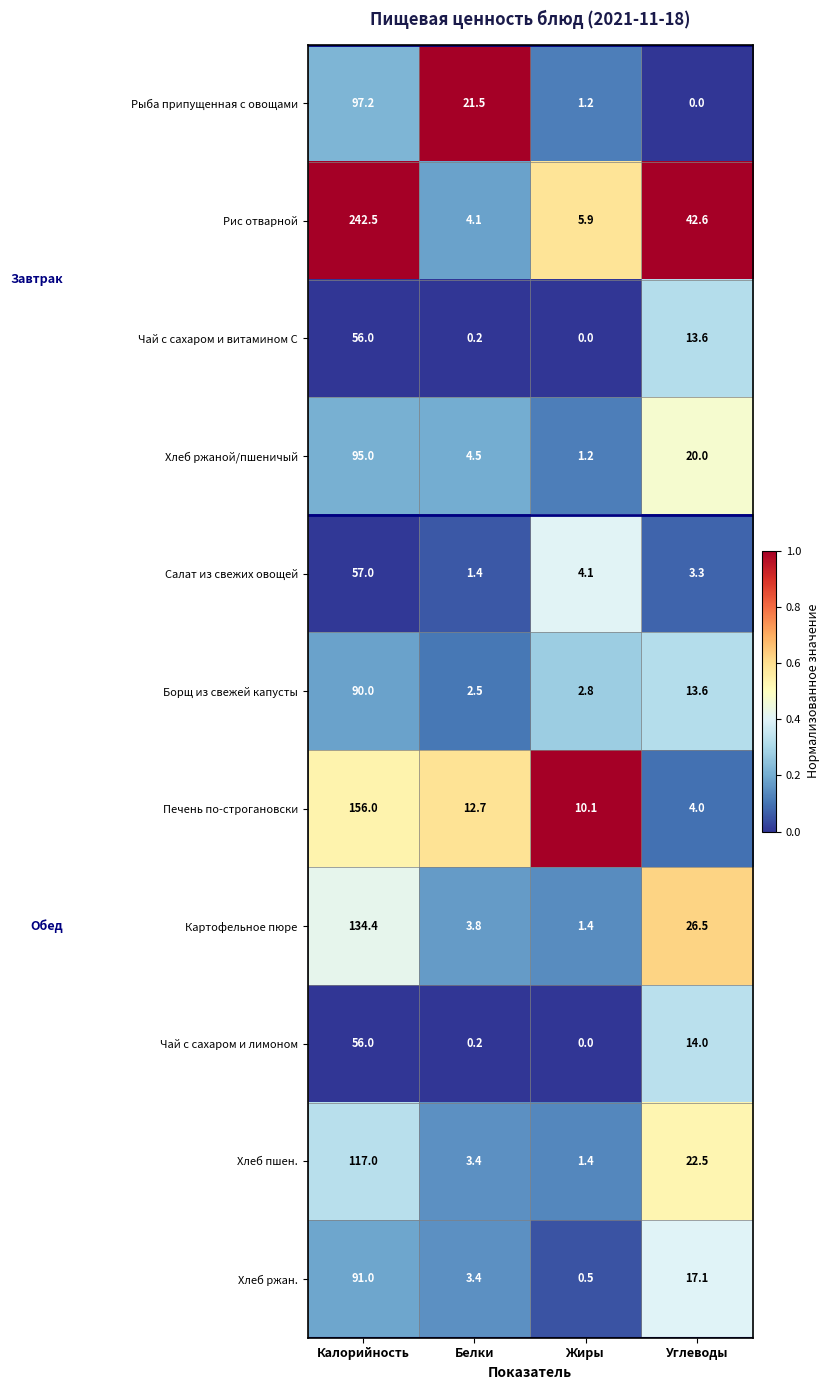

List the labels in order of Рис отварной value, largest first.

Калорийность, Углеводы, Жиры, Белки